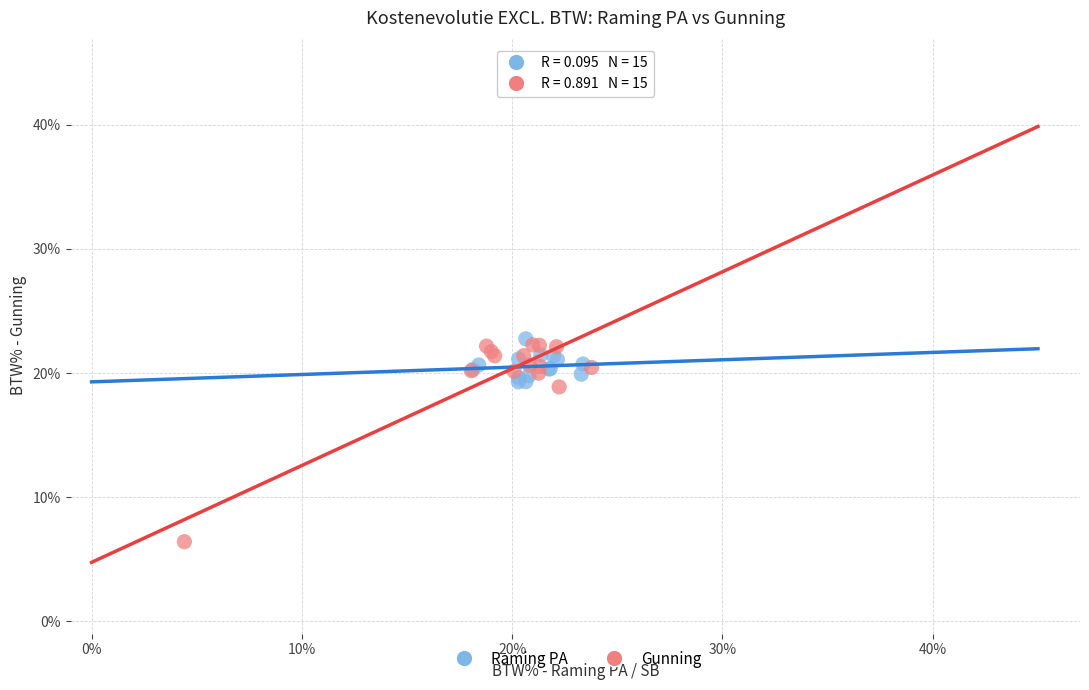

Which series reaches the minimum Y coordinate?

Gunning